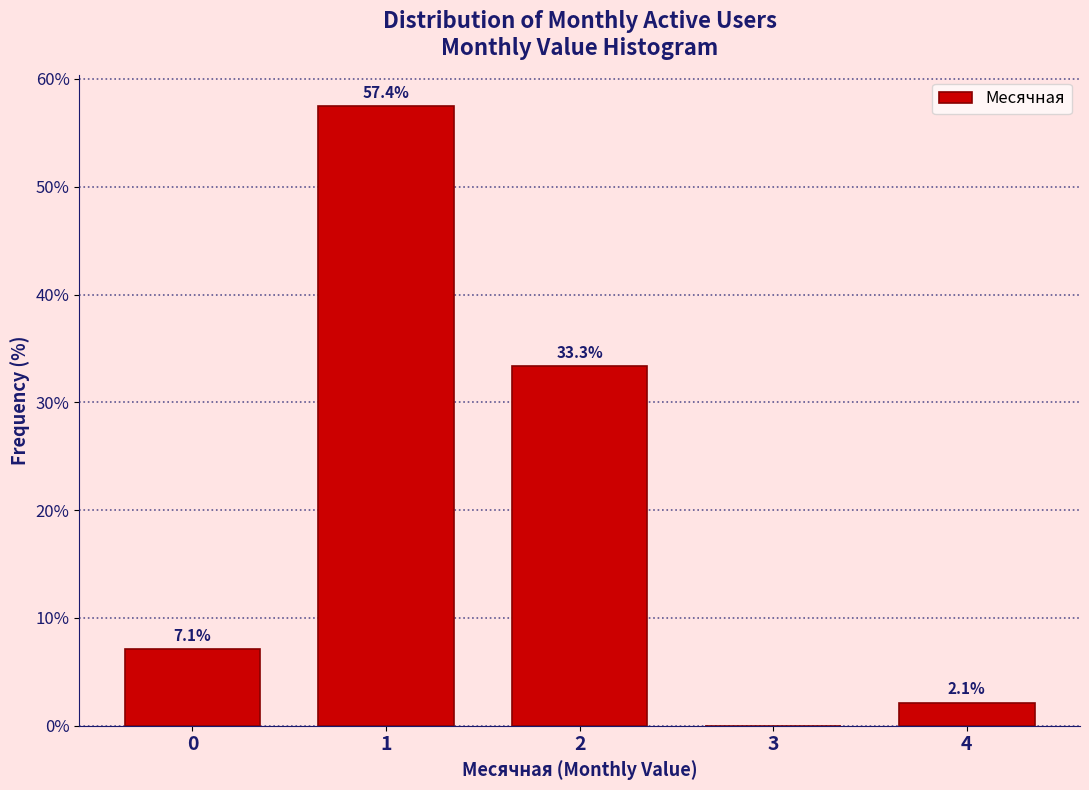

Reading left to right, extract all data points from this chart.

0=7.1	1=57.4	2=33.3	3=0.0	4=2.1